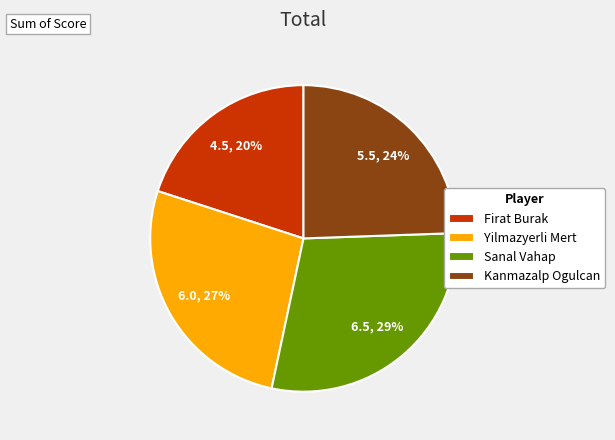

Approximately how many times larger is the value at Sanal Vahap compared to Kanmazalp Ogulcan?

1.2